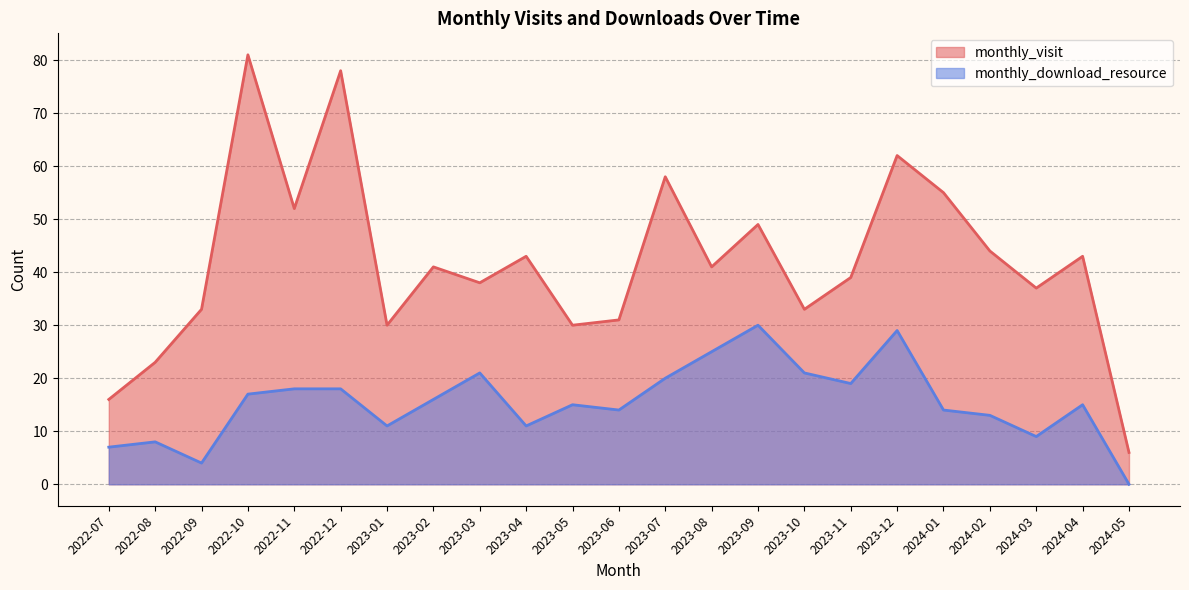

At which label does monthly_visit reach its peak?

2022-10